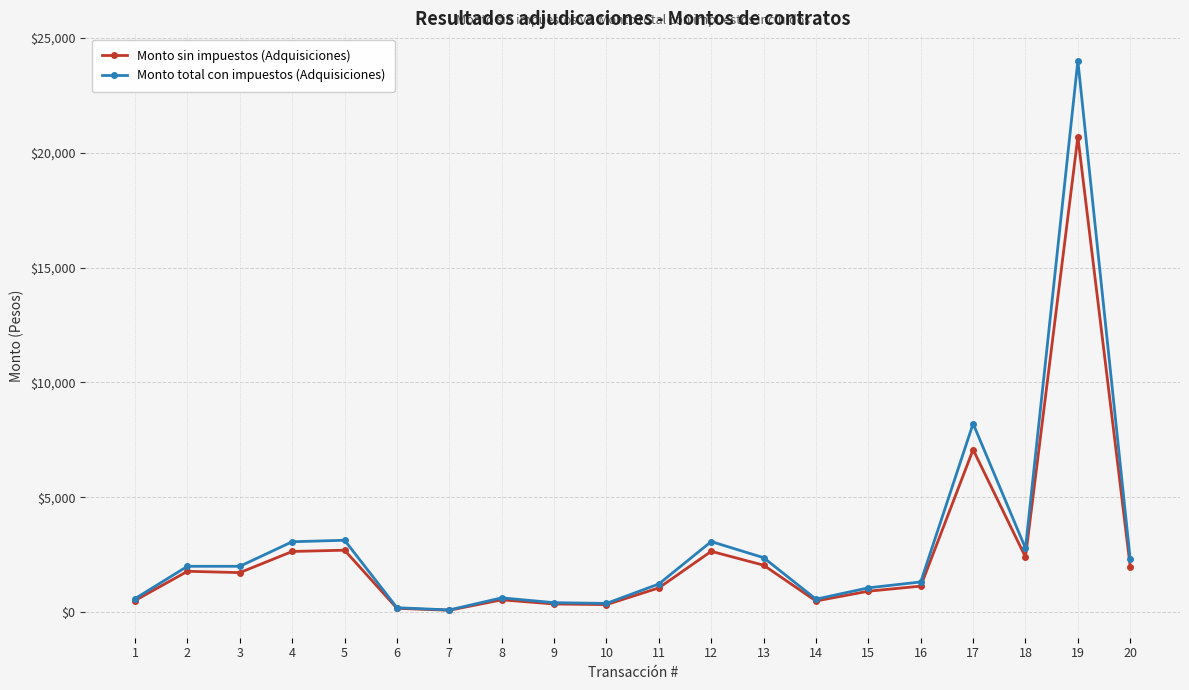

The Monto total con impuestos (Adquisiciones) series shows 384.0 at 10. True or false?

True